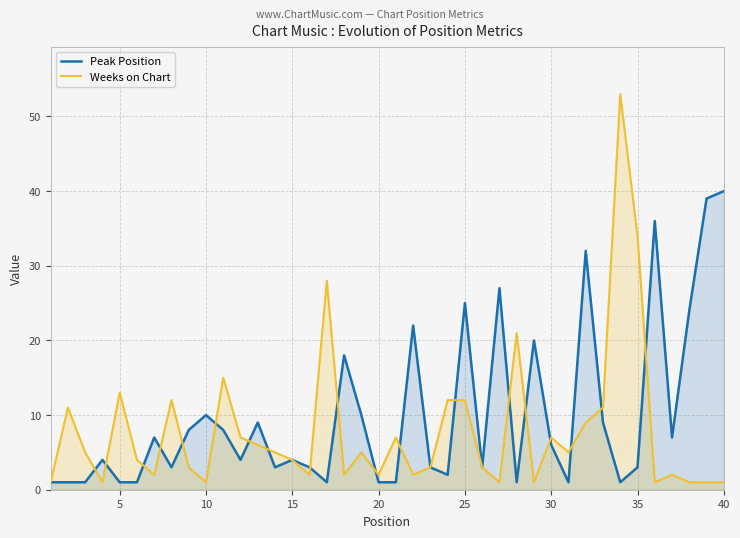

Reading right to left, list all the values displayed in this chart.

Peak Position: 40	39	24	7	36	3	1	9	32	1	6	20	1	27	3	25	2	3	22	1	1	10	18	1	3	4	3	9	4	8	10	8	3	7	1	1	4	1	1	1
Weeks on Chart: 1	1	1	2	1	34	53	11	9	5	7	1	21	1	3	12	12	3	2	7	2	5	2	28	2	4	5	6	7	15	1	3	12	2	4	13	1	5	11	1